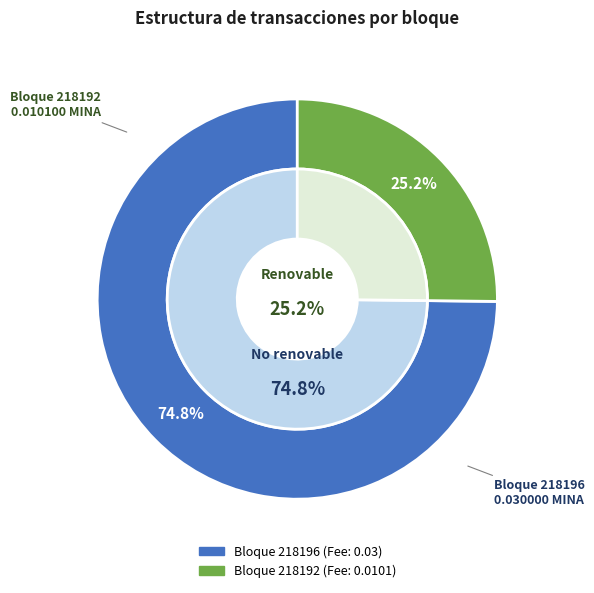

Combined, what portion of the pie is 218192 and 218196?

100.0%